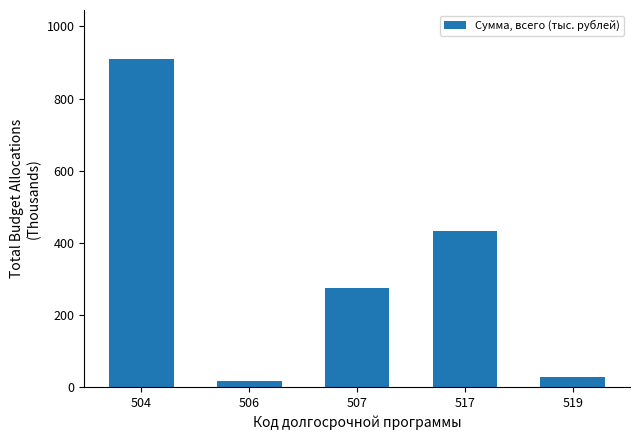

The value at 504 is 1387.4. True or false?

False